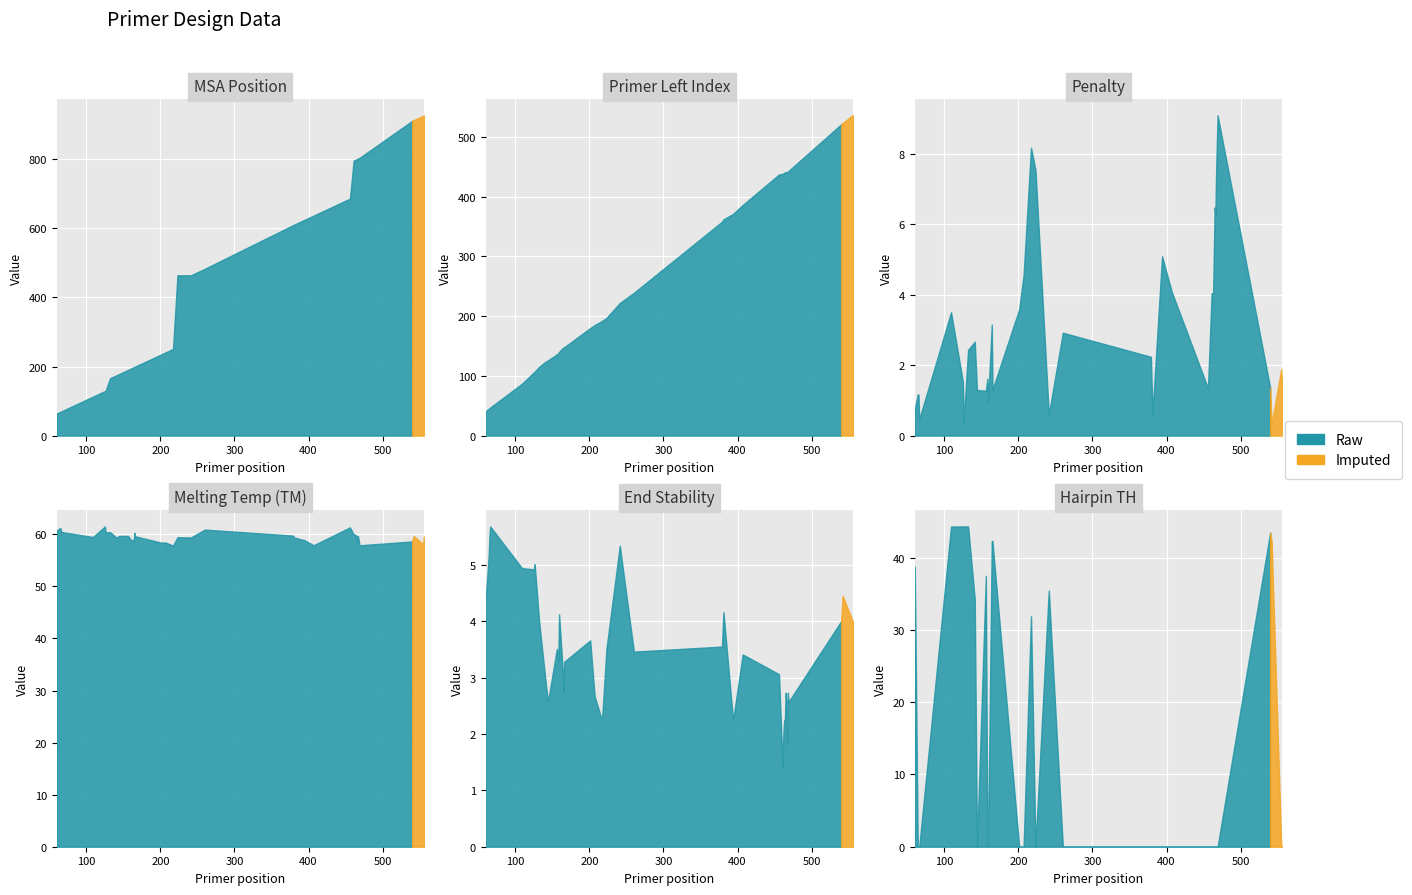

The PRIMER_LEFT_0 series shows 70.0 at 9. True or false?

False